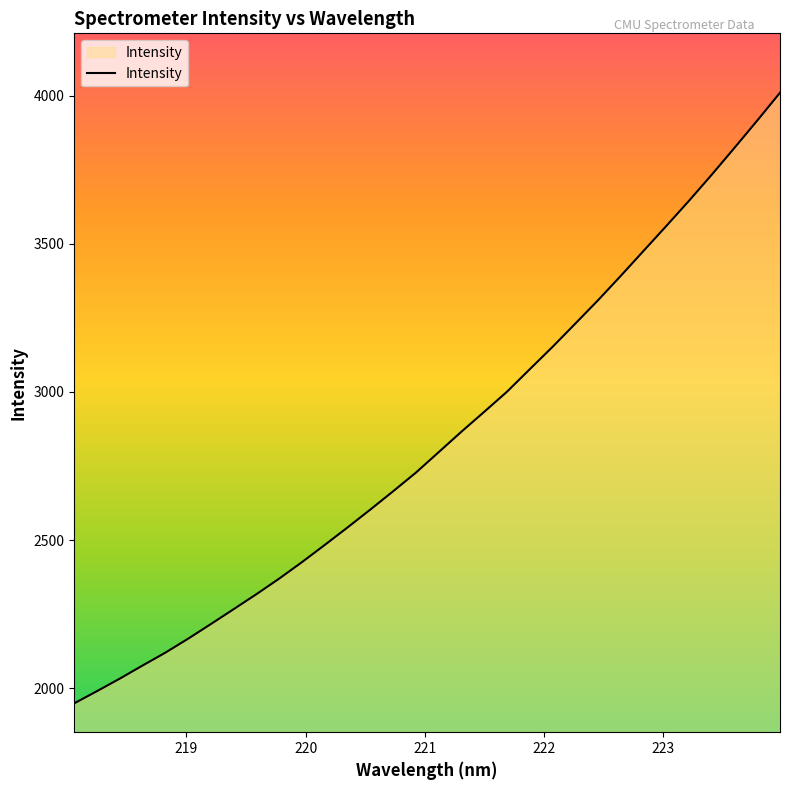

What is the greatest value displayed?

4009.5